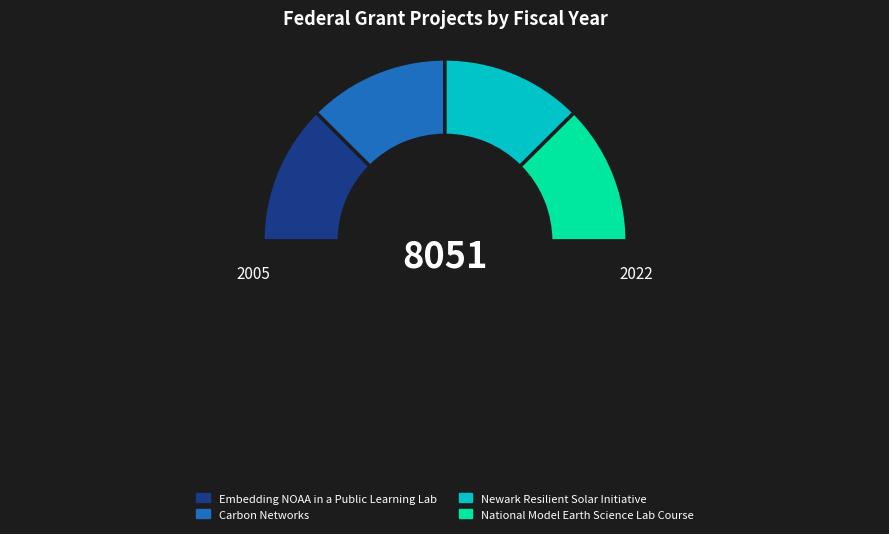

To the nearest percent, what is the average slice percentage?

25%